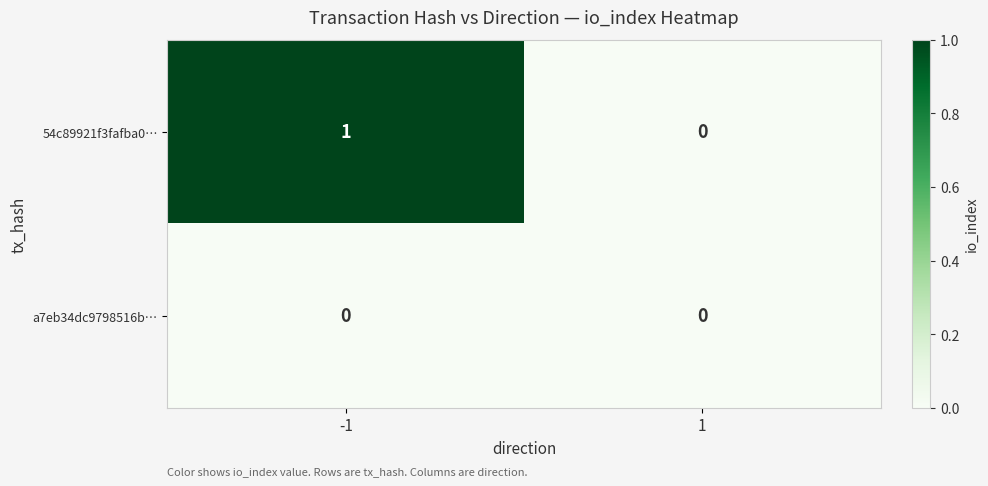

Which series has the largest range (max minus min)?

54c89921f3fafba0…